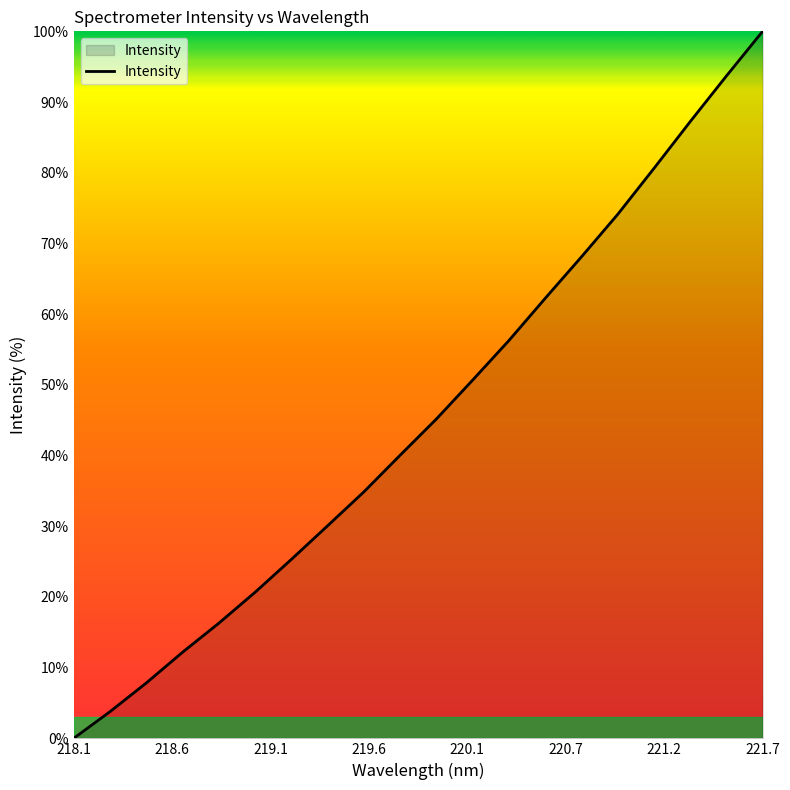

What is the maximum value shown in the chart?

100.0